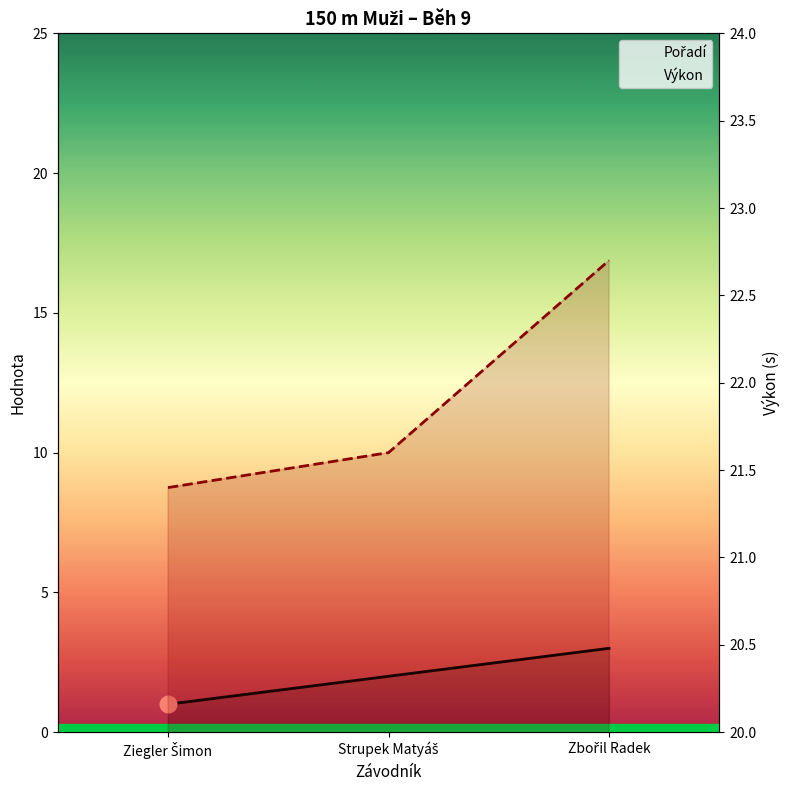

How many lines are shown in the chart?

2